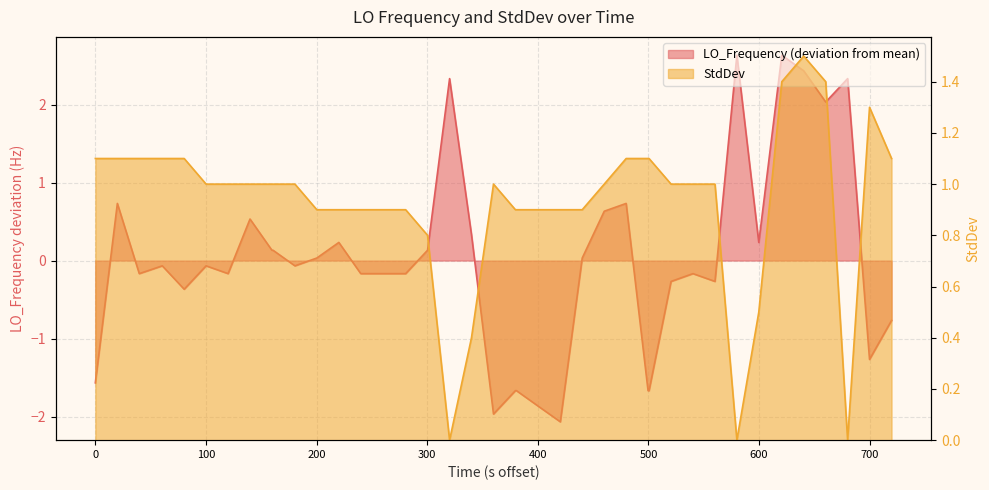

How many times do LO_Frequency and StdDev cross each other?

6